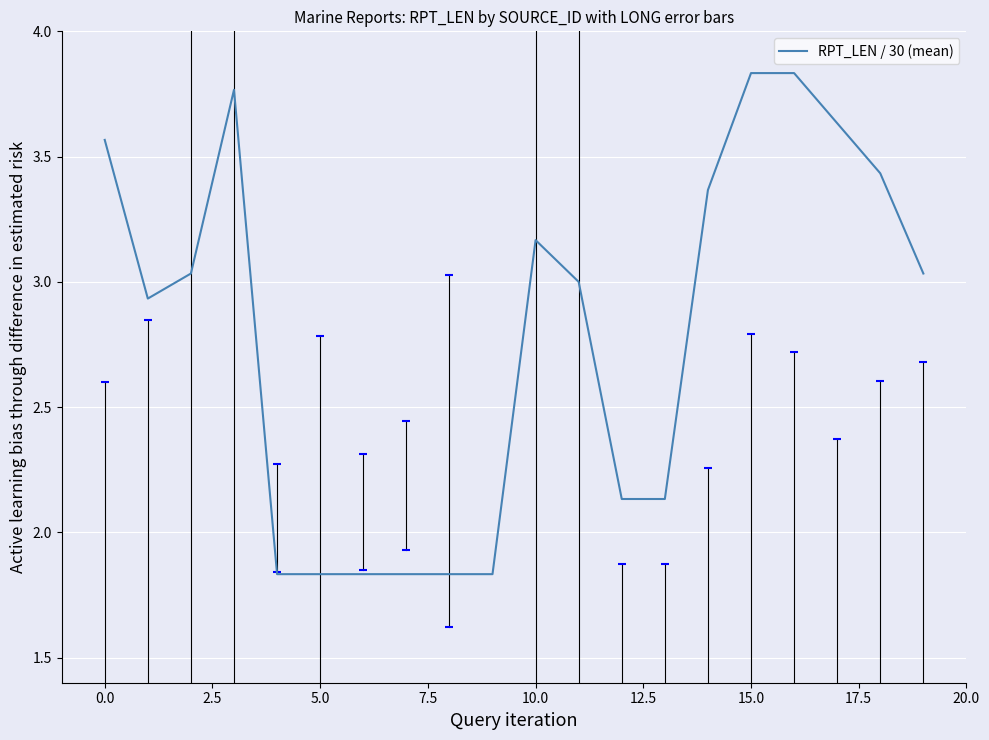

What is the difference between the maximum and minimum values?

2.0